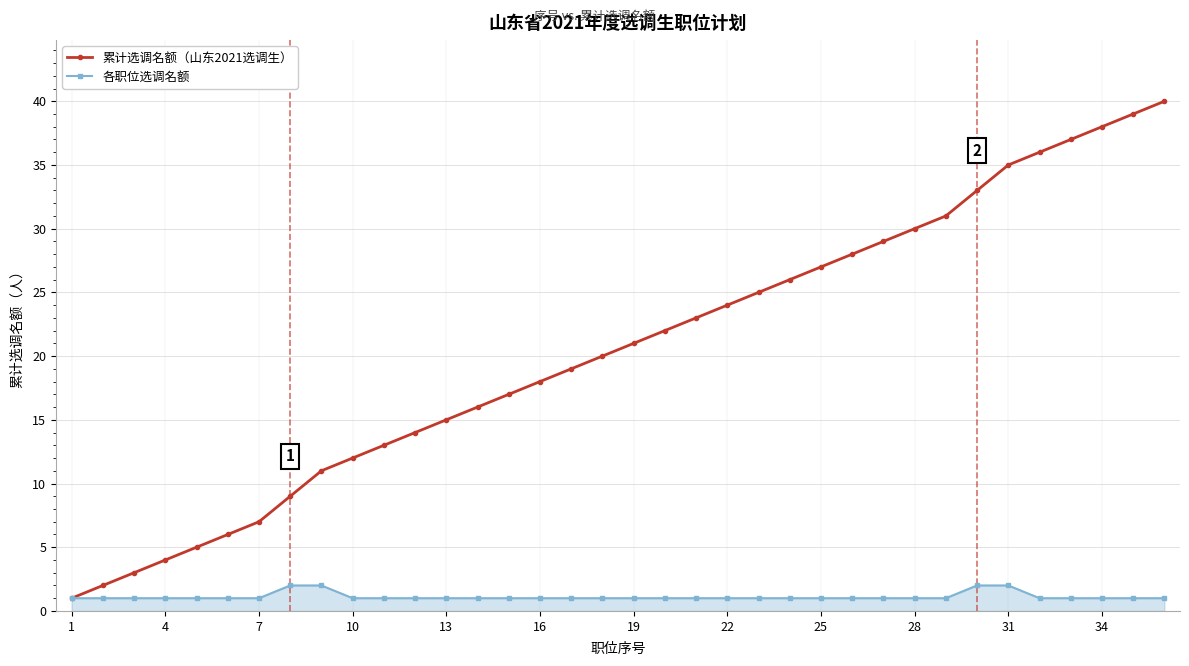

Which series has the largest range (max minus min)?

累计选调名额（山东2021选调生）